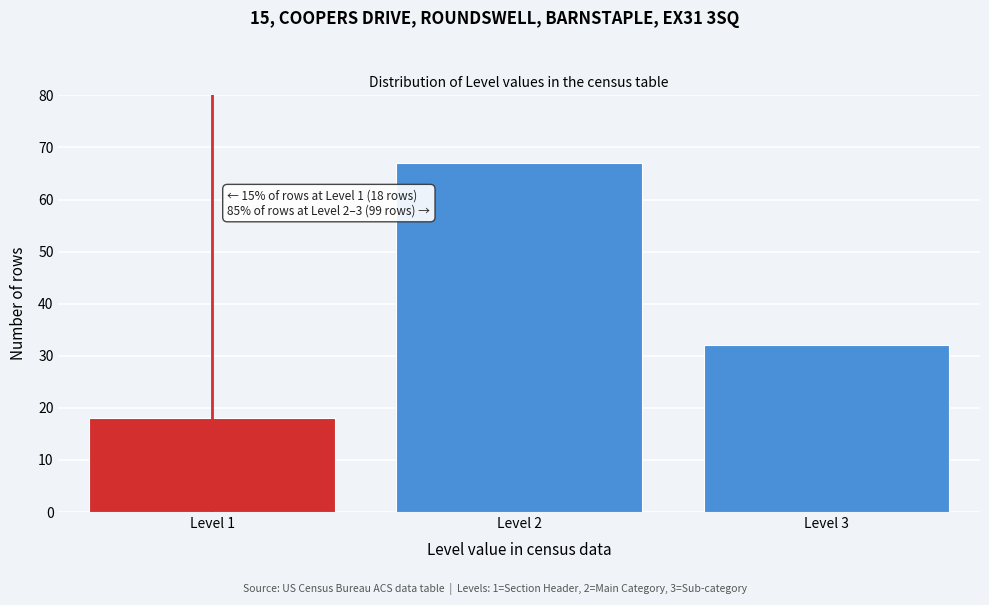

Reading right to left, extract all data points from this chart.

32	67	18